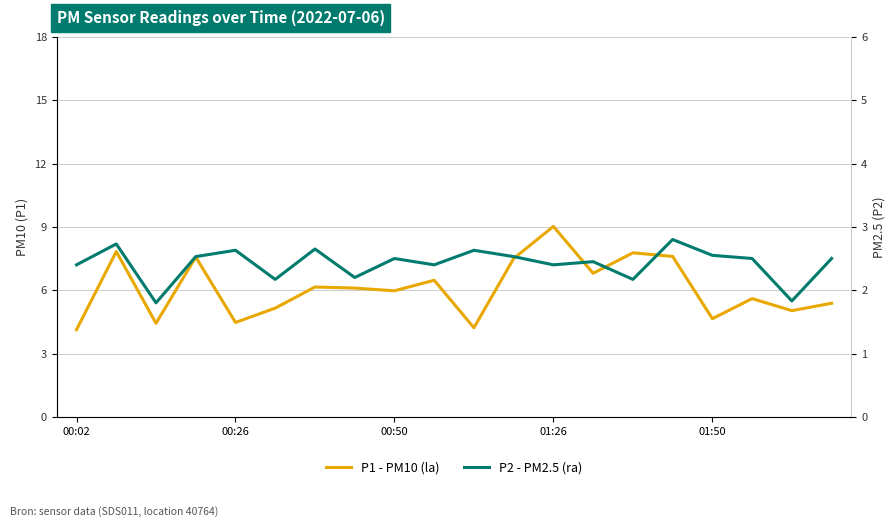

Is the value of P1 - PM10 (la) at 5 greater than the value of P2 - PM2.5 (ra) at 9?

Yes